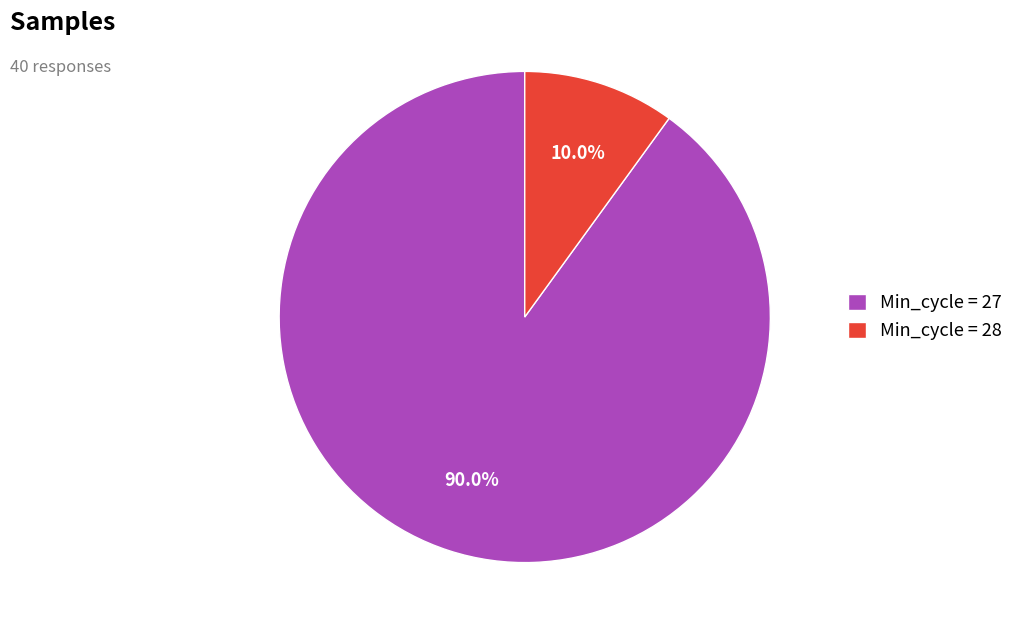

Between Min_cycle = 28 and Min_cycle = 27, which is larger?

Min_cycle = 27